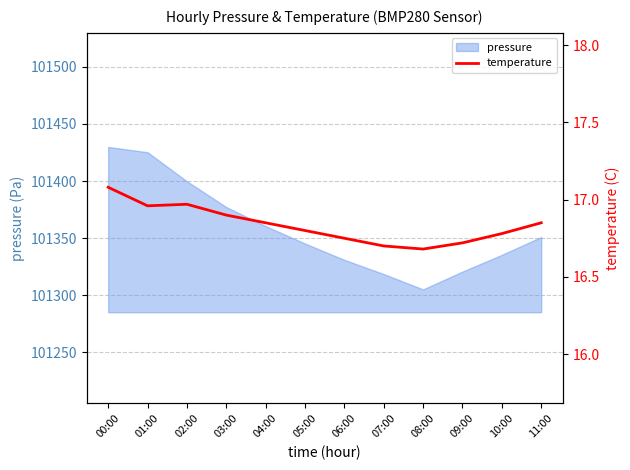

Is it true that pressure equals 153247.7 at 02:00?

False